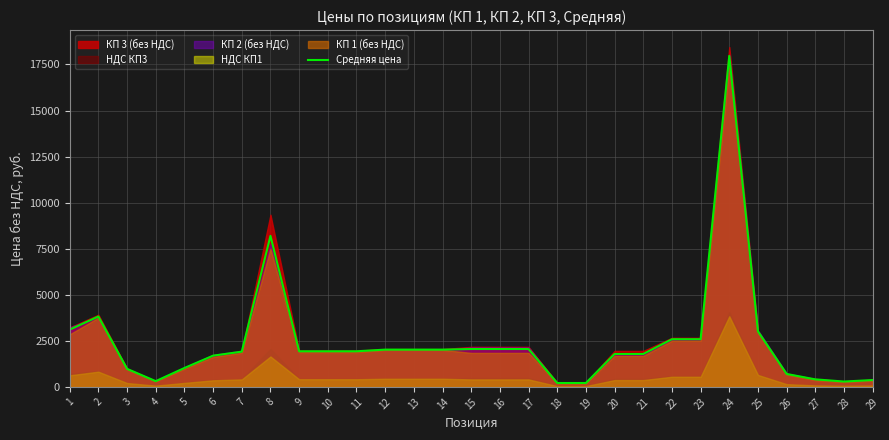

List the labels in order of value, largest first.

24, 8, 2, 1, 25, 22, 23, 15, 16, 17, 12, 13, 14, 9, 10, 11, 7, 20, 21, 6, 5, 3, 26, 27, 29, 4, 28, 18, 19